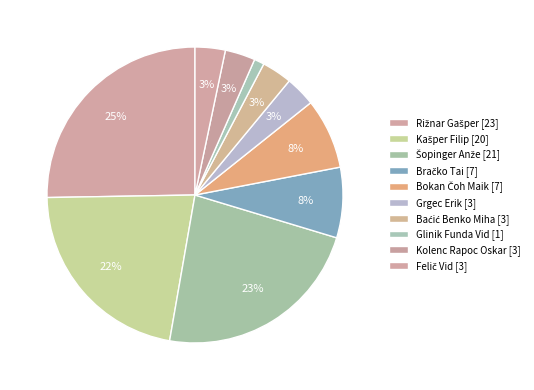

Count the number of slices in the pie.

10